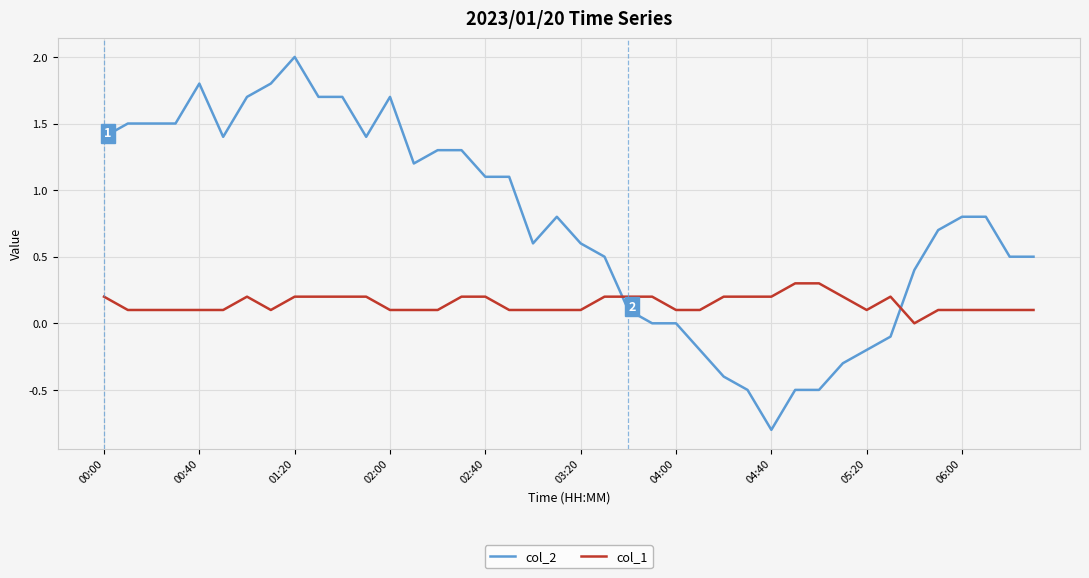

List the series in order of their overall mean, lowest first.

col_1, col_2